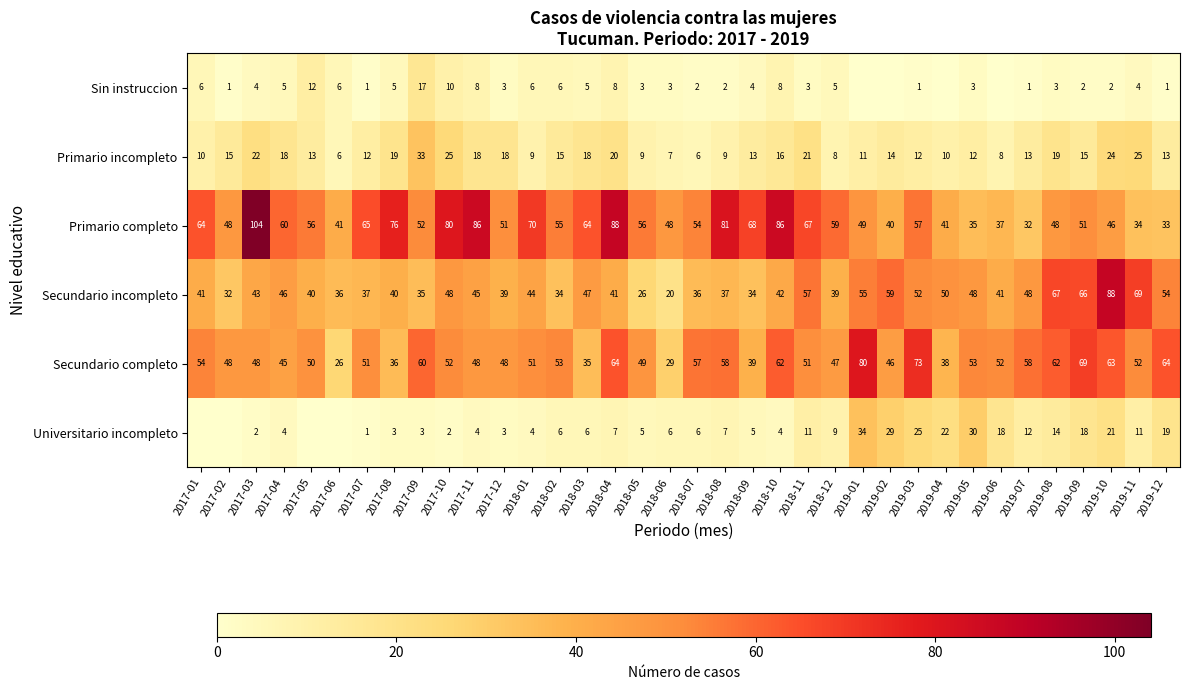

The value of Primario incompleto at 2019-01 is 17. True or false?

False